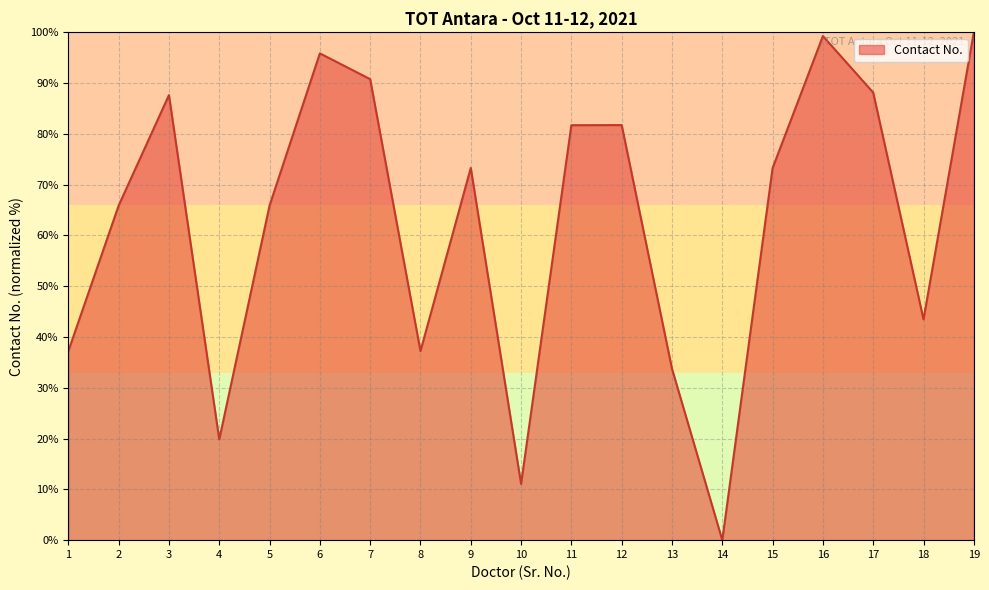

What is the difference between the values at 2 and 19?

34.1